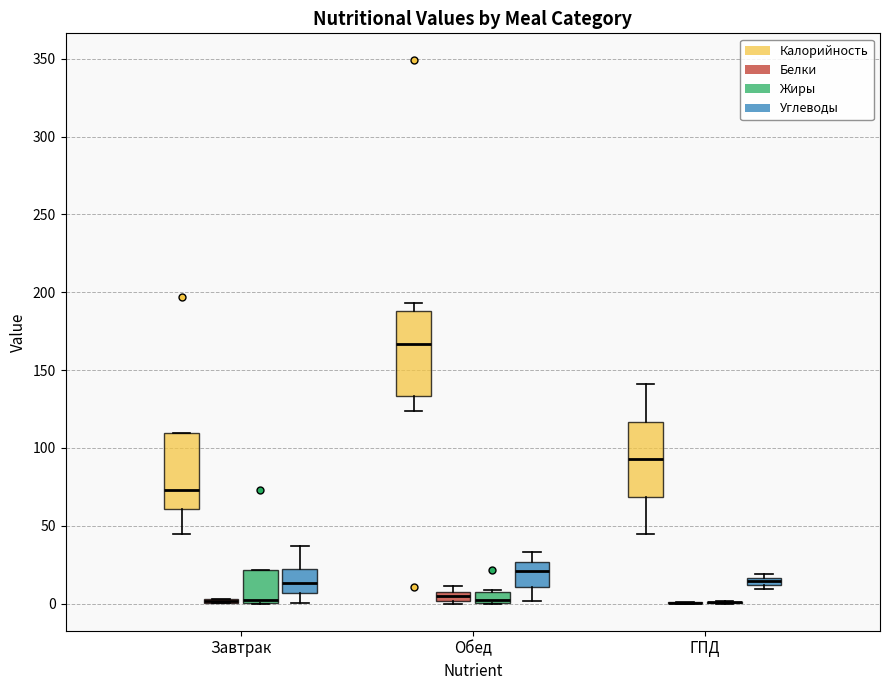

Comparing the boxes themselves (not the whiskers), which one is the tallest?

Обед (Калорийность)